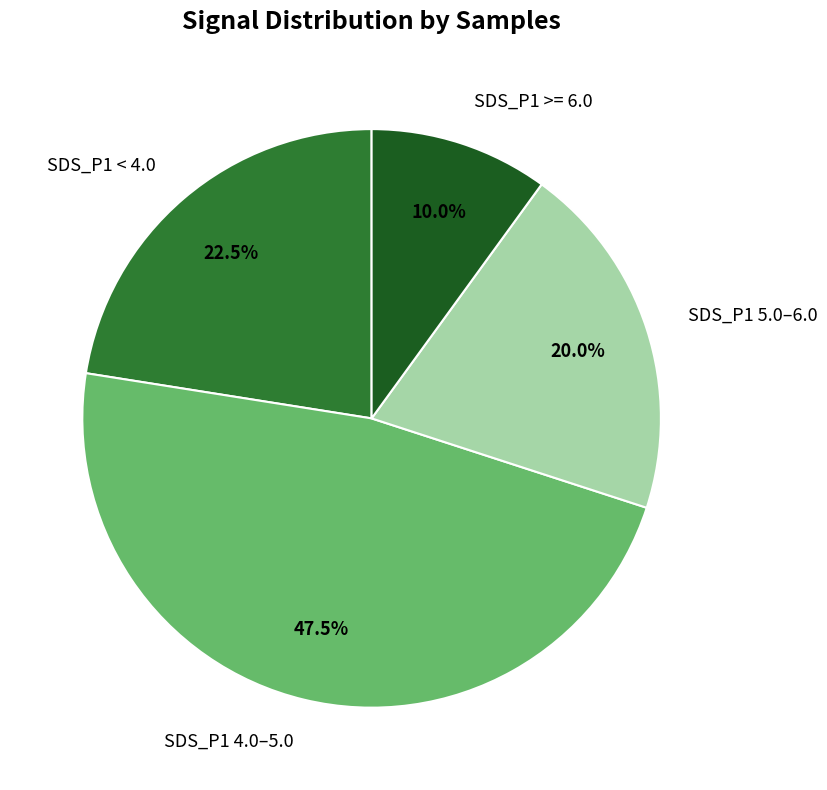

Is there any slice that represents more than half of the pie?

No